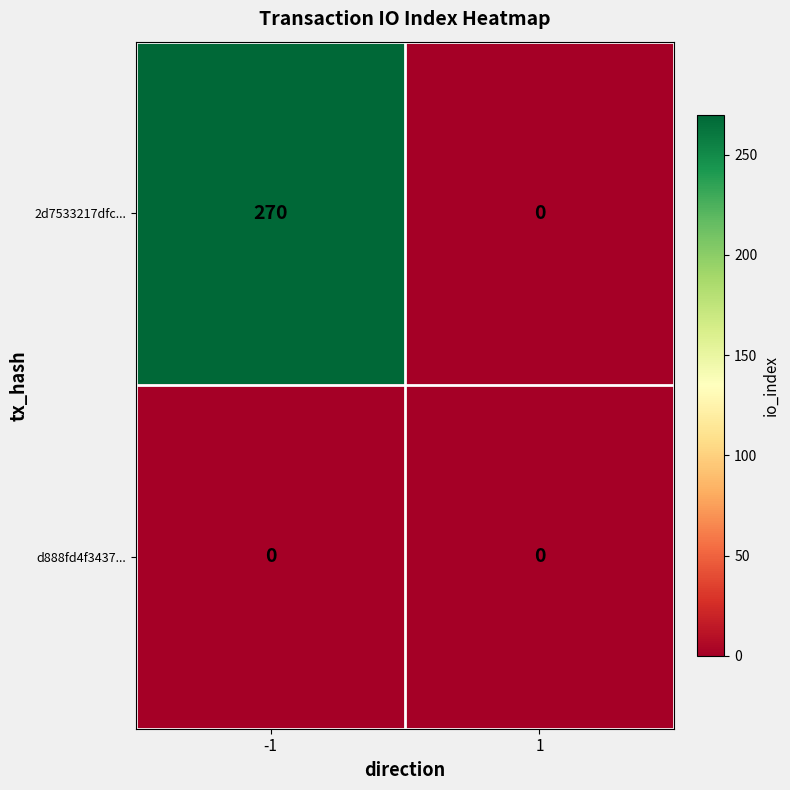

Reading left to right, what are all the values shown in this chart?

2d7533217dfc...: -1=270	1=0
d888fd4f3437...: -1=0	1=0